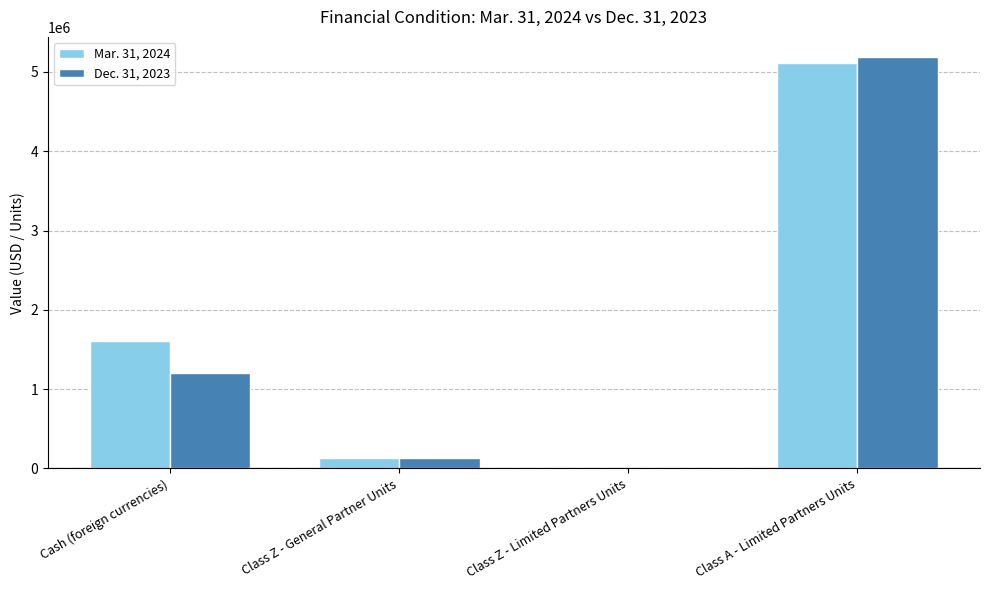

True or false: Dec. 31, 2023 has a value of 1208212.0 at Cash (foreign currencies).

True